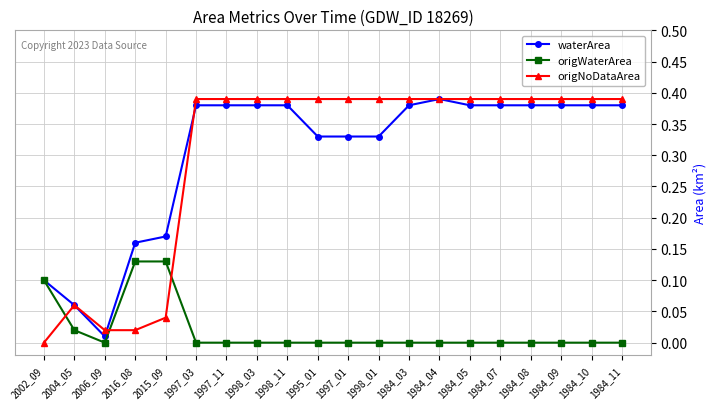

Is this an area chart (filled region under the line)?

No